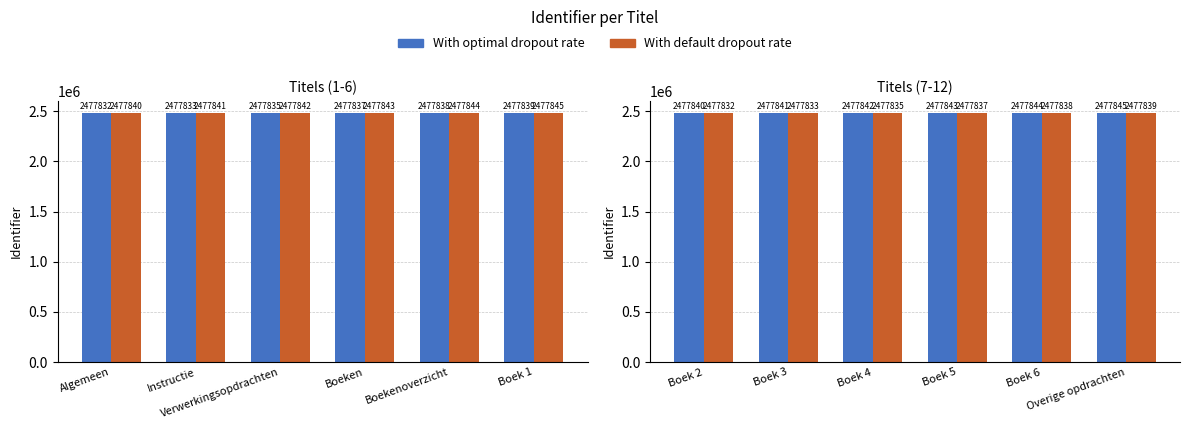

Does the chart contain any negative values?

No